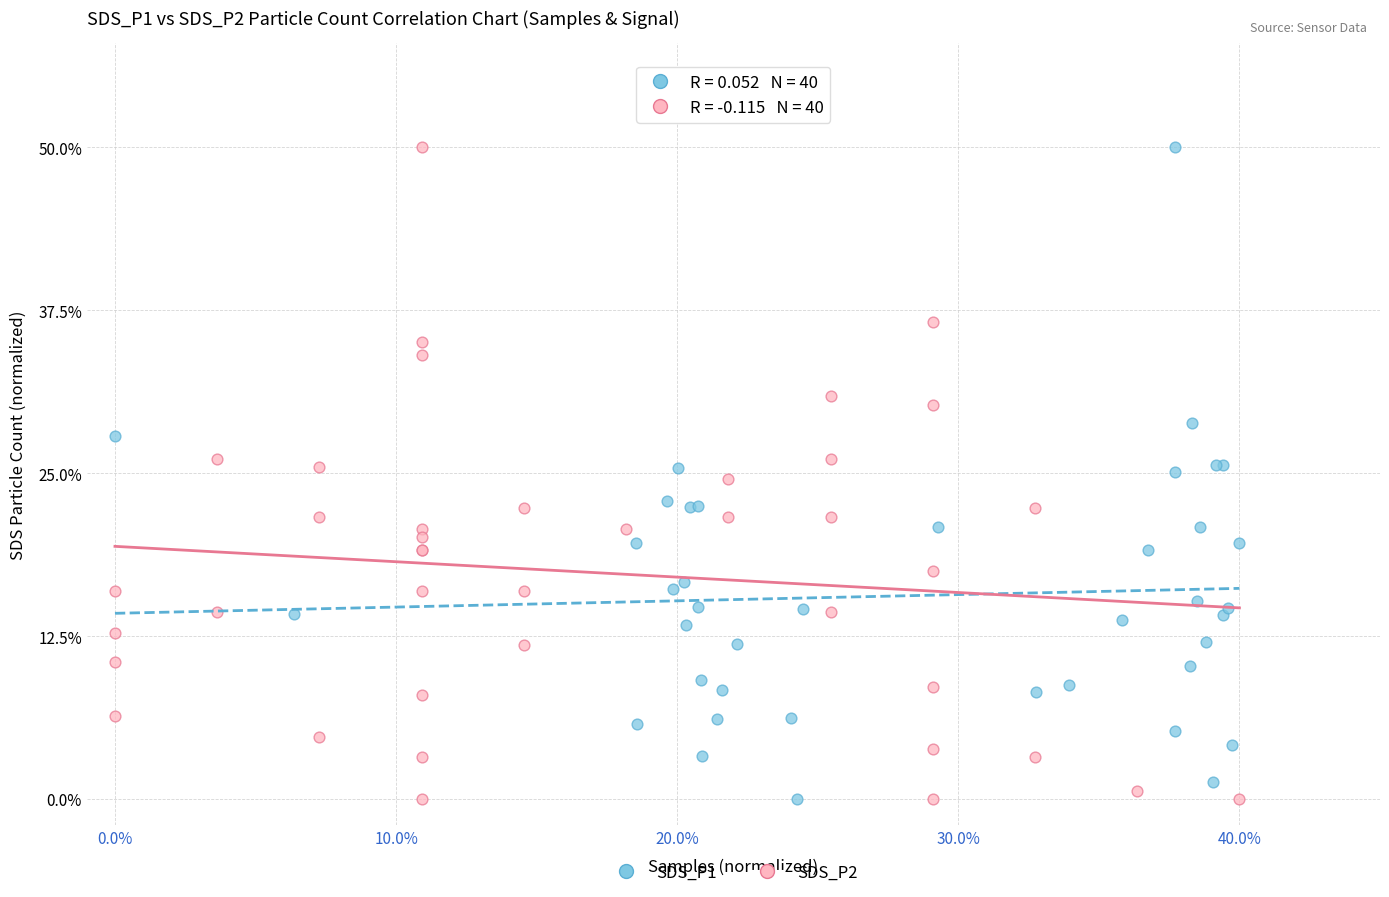

What are all the series names shown in the legend?

SDS_P1, SDS_P2